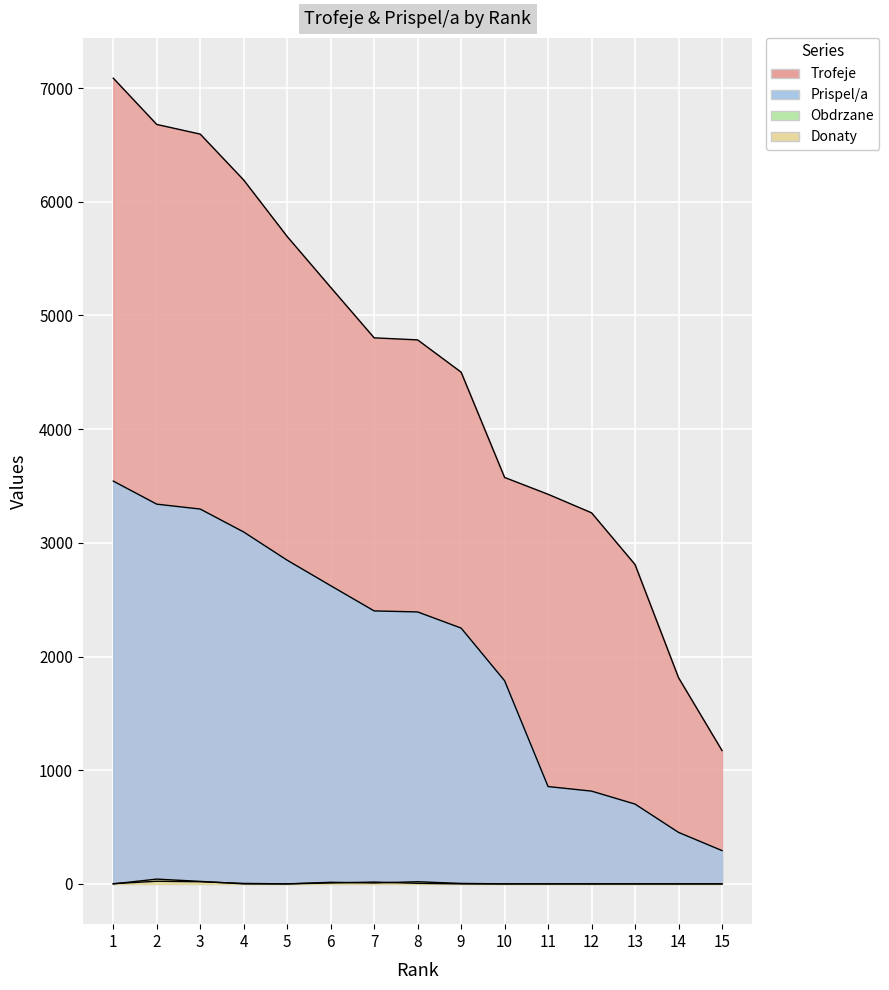

Between 5 and 11, which series saw the biggest shift?

Trofeje